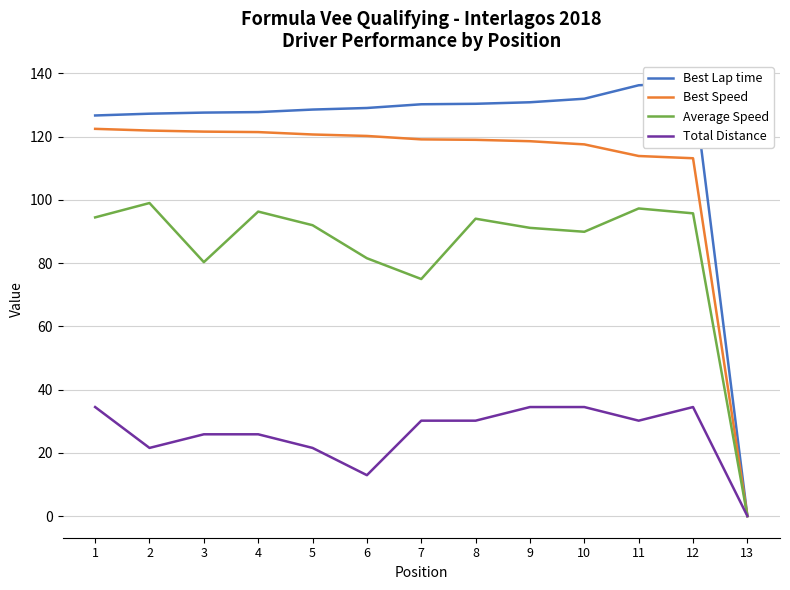

The Best Speed series shows 25.2 at 2. True or false?

False